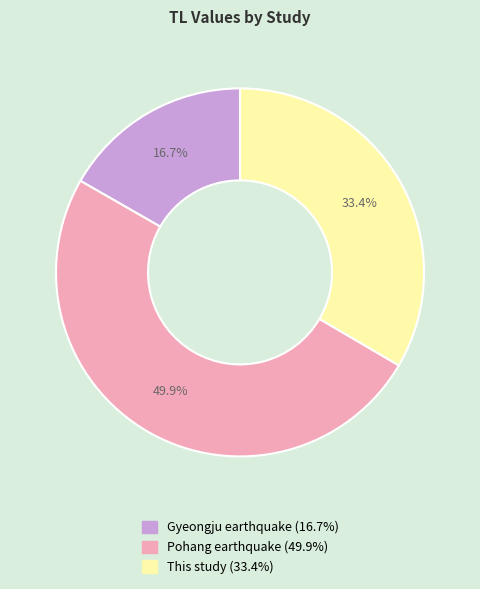

Count the number of slices in the pie.

3